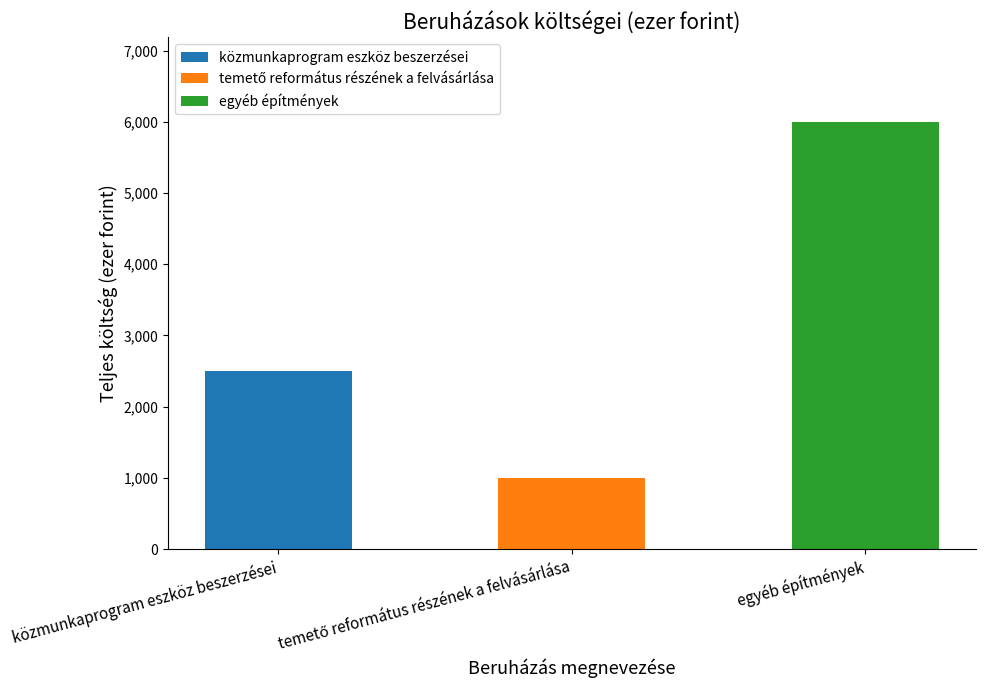

Read the value at közmunkaprogram eszköz beszerzései, to the nearest 50.

2500